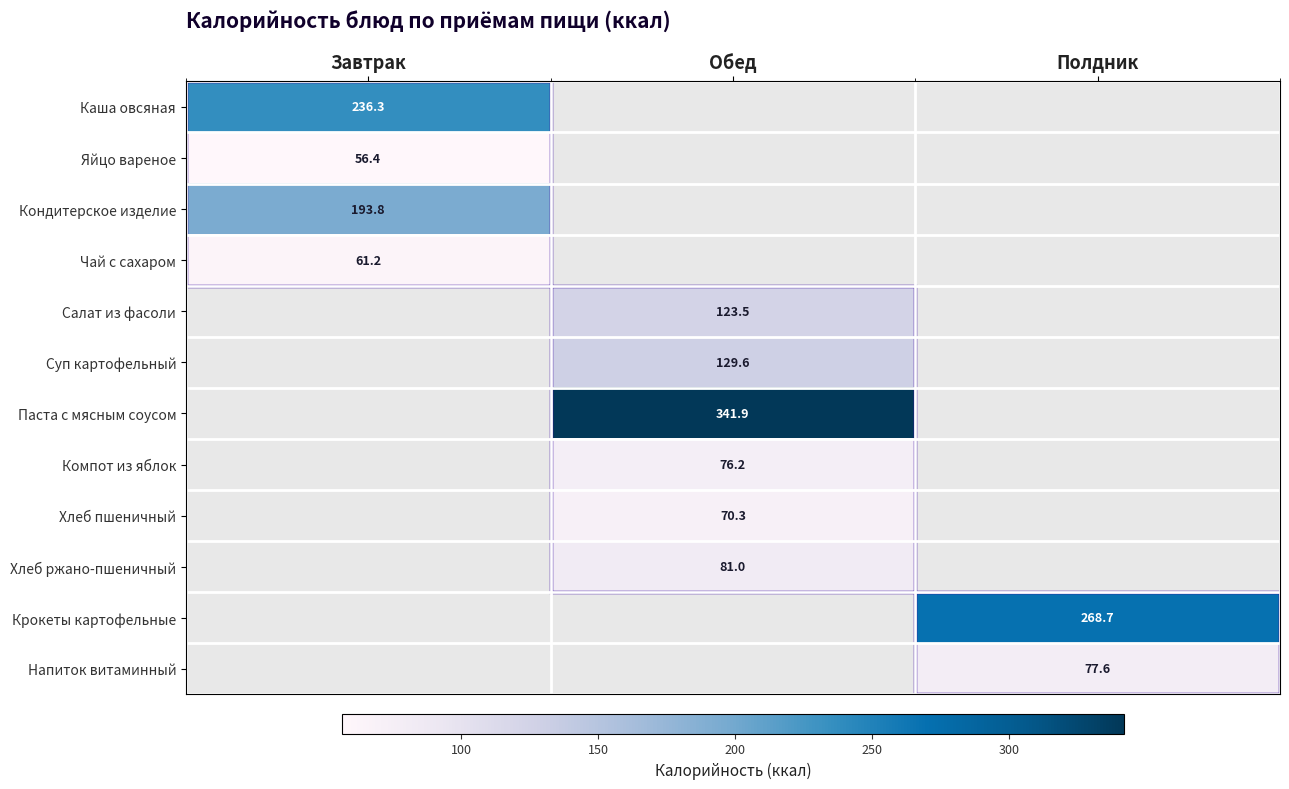

Count the number of data series in this chart.

12